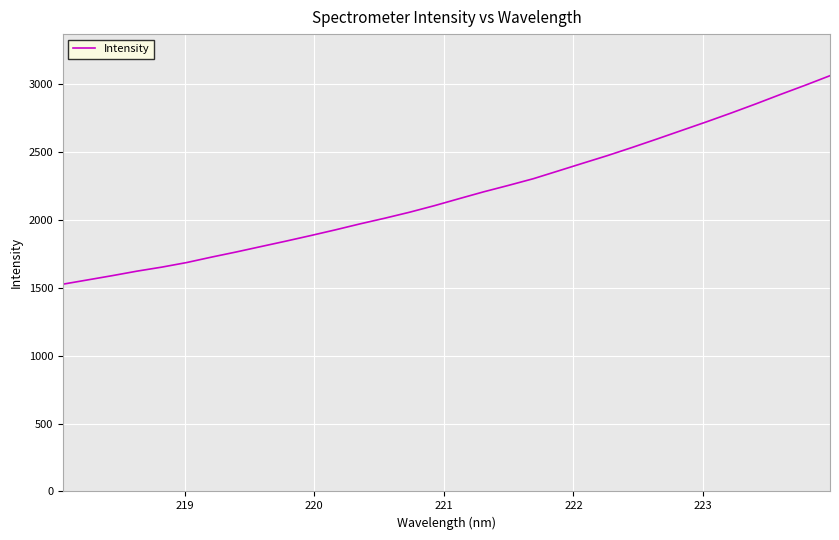

What is the difference between the maximum and minimum values?

1534.2